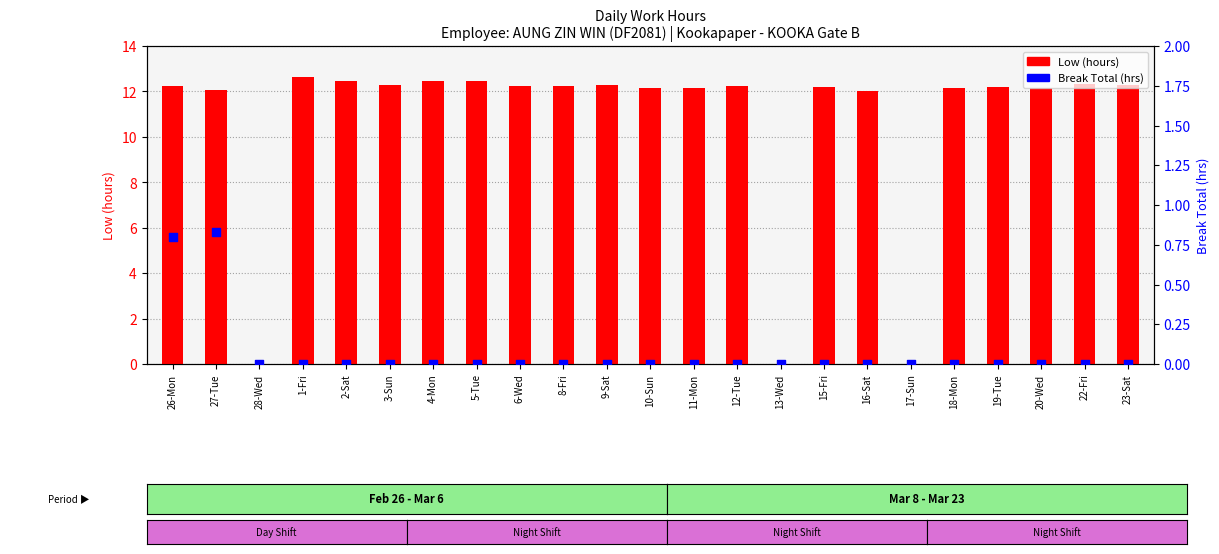

Which series has the largest Y range (max minus min)?

Low (hours)